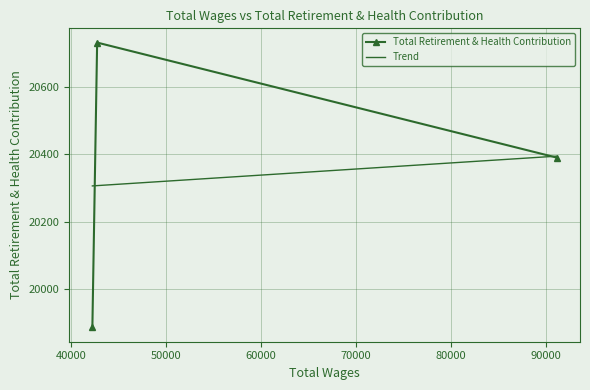

Which series has the widest spread of values?

Total Retirement & Health Contribution